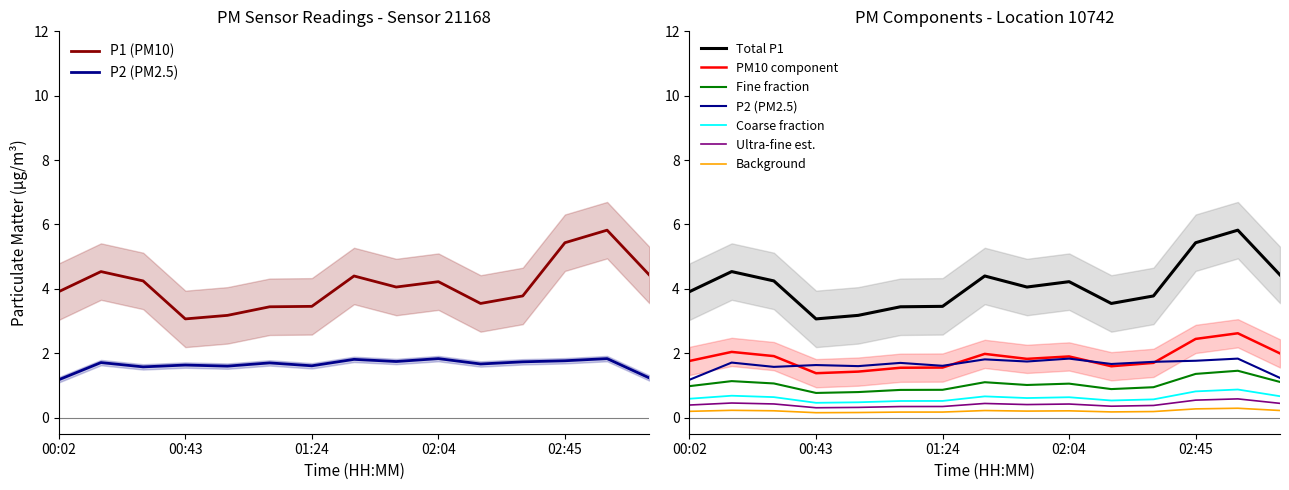

Which label corresponds to the smallest value in the chart?

00:43